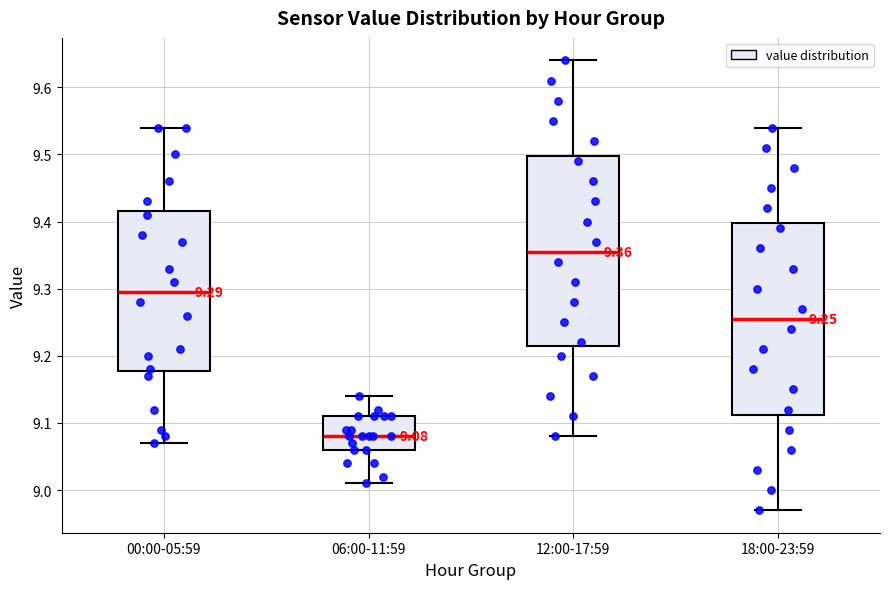

Which box's median line is the lowest?

06:00-11:59